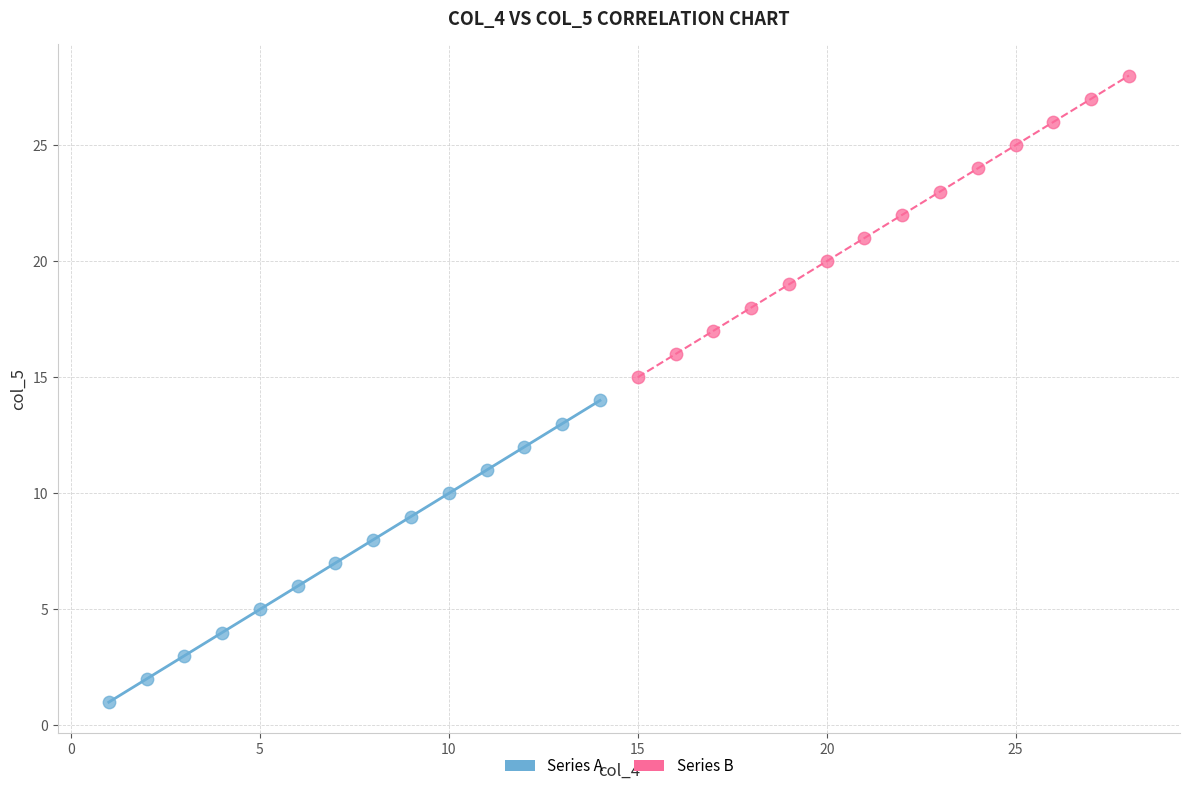

Which series contains the highest Y value?

Series B